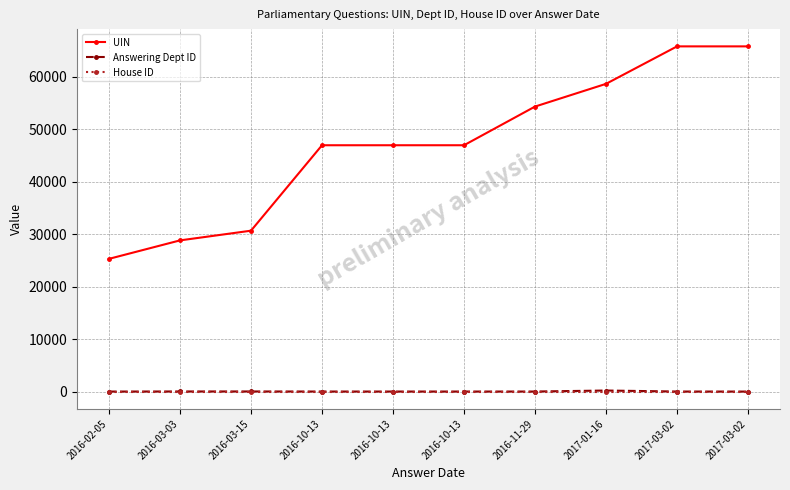

Between 2016-10-13 and 2017-03-02, which series saw the biggest shift?

UIN